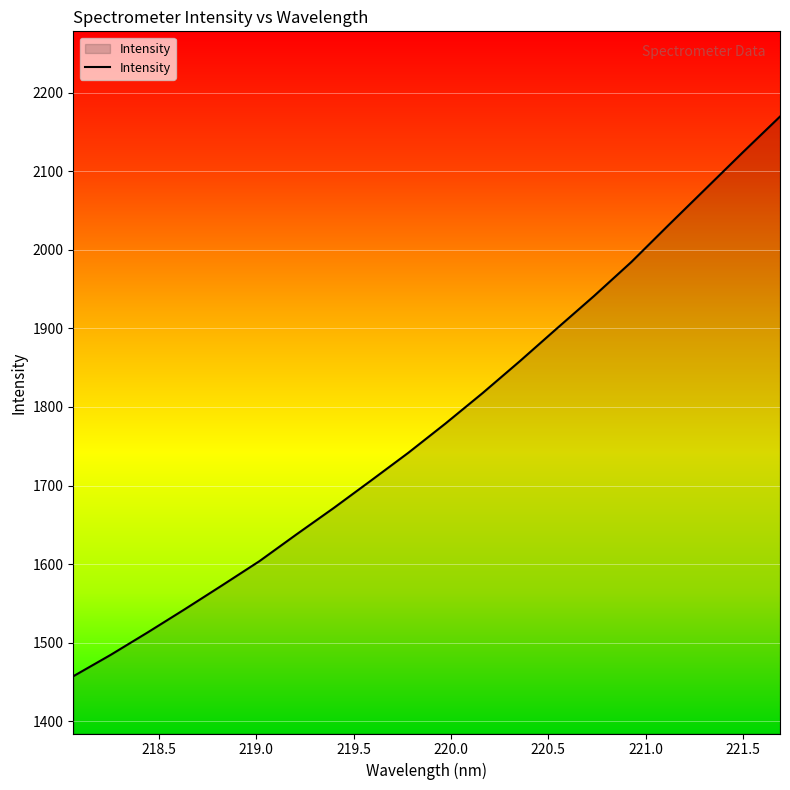

What is the maximum value shown in the chart?

2169.6